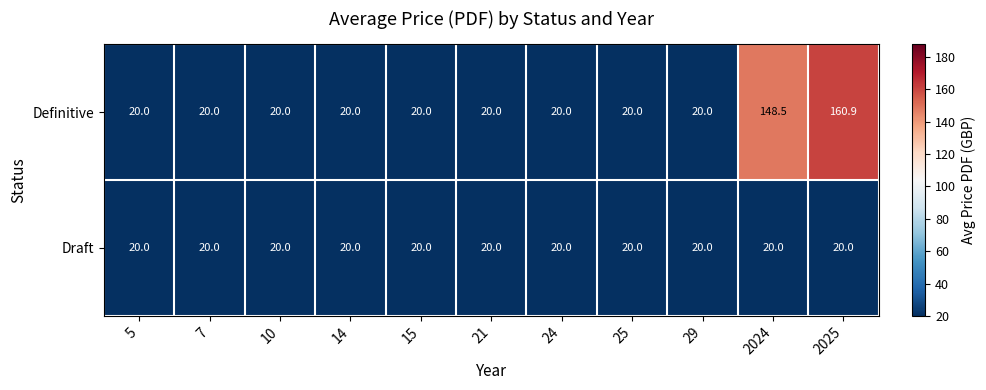

What is the minimum value shown in the chart?

20.0